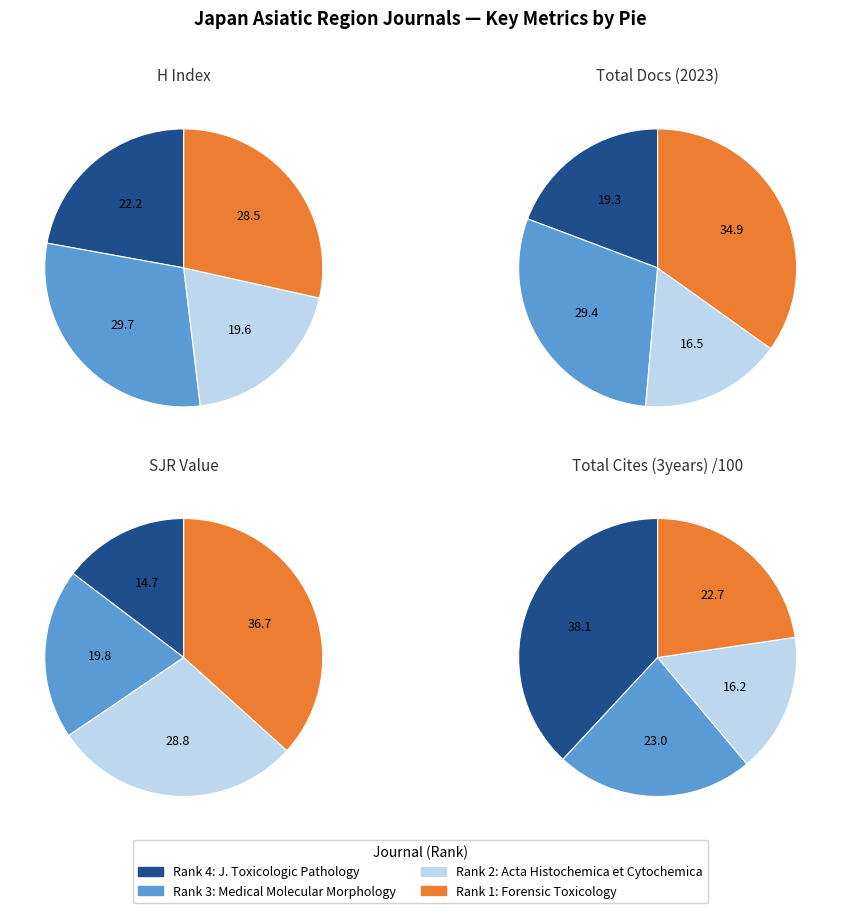

How many slices are in this pie chart?

4